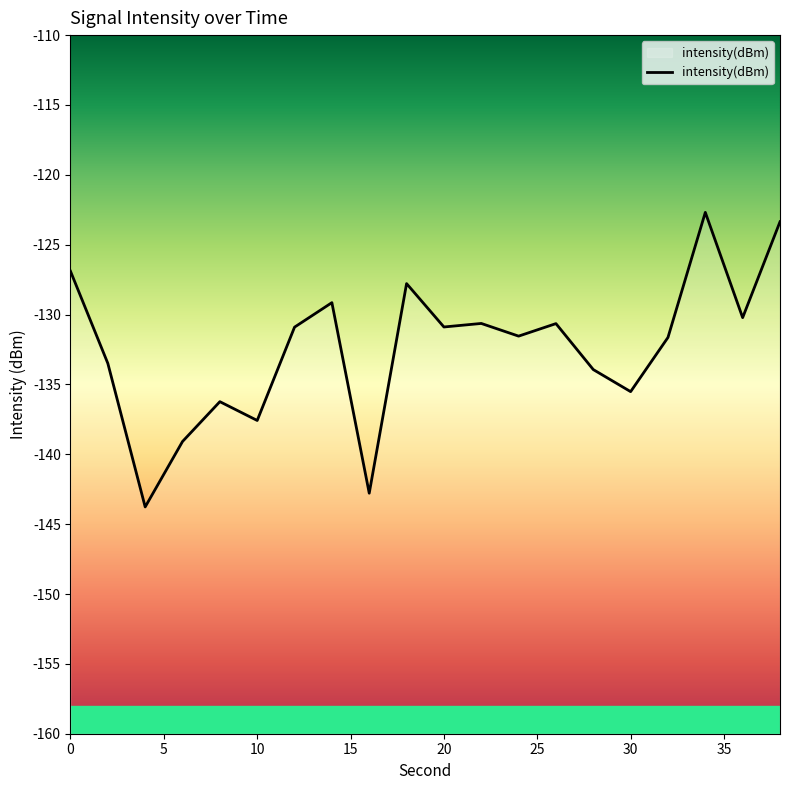

What is the smallest value displayed?

-143.8